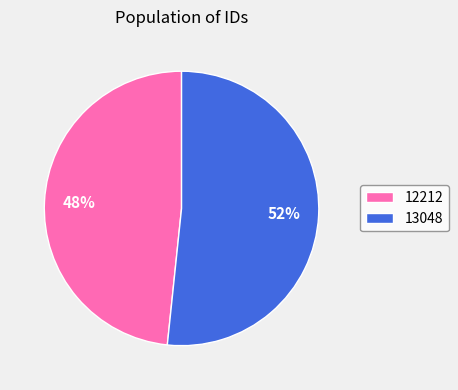

Between 12212 and 13048, which is larger?

13048